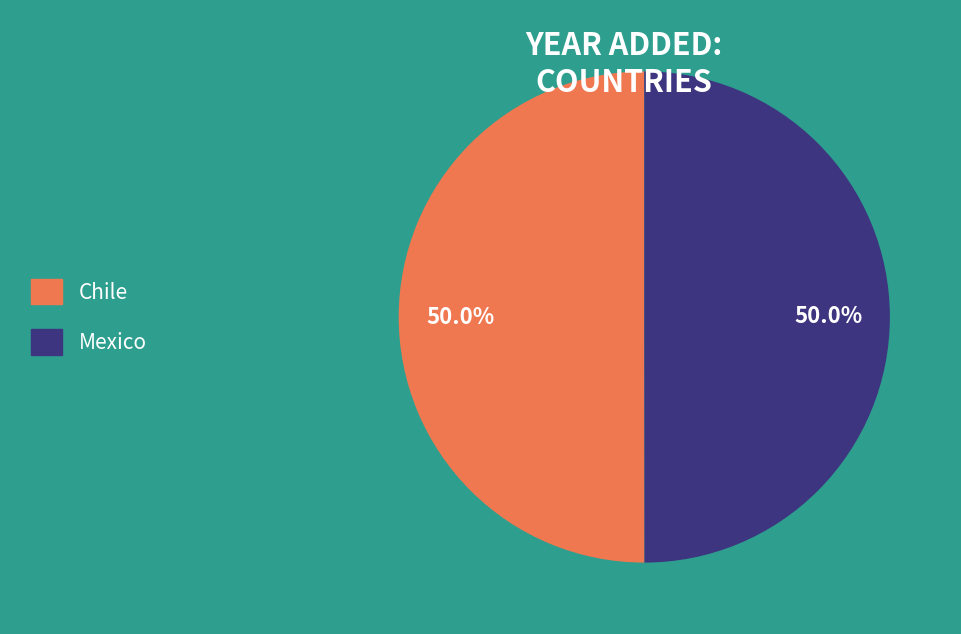

Is it true that Mexico is 50% of the pie?

True